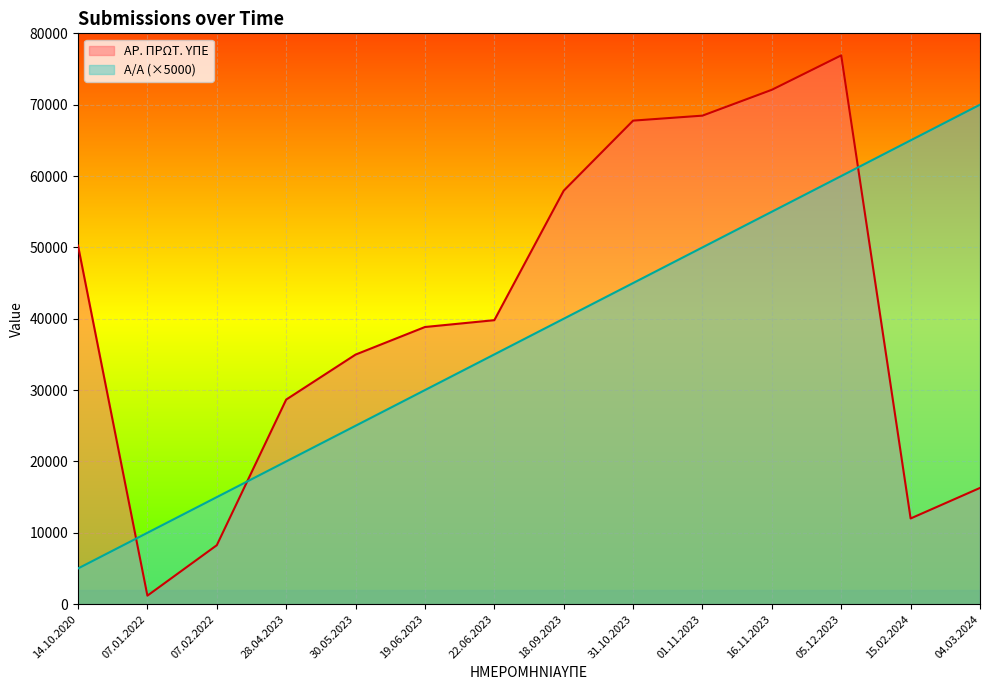

What is the difference between the highest and lowest values at 07.02.2022?

6741